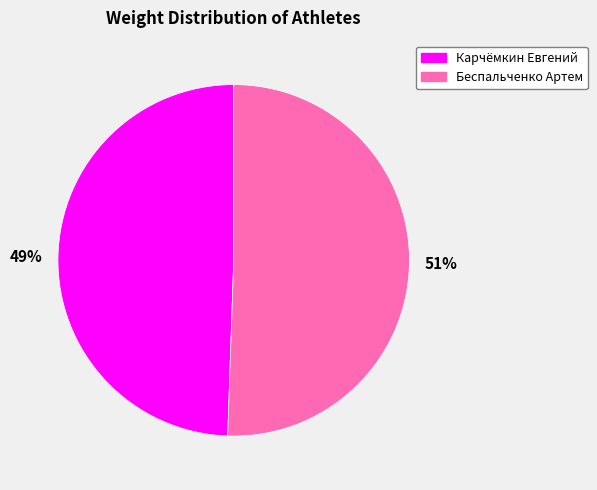

True or false: Беспальченко Артем accounts for 51% of the total.

True